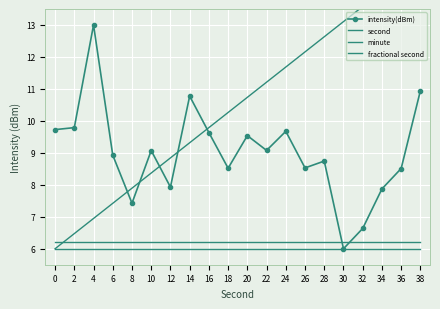

Which series has the largest total across all categories?

second